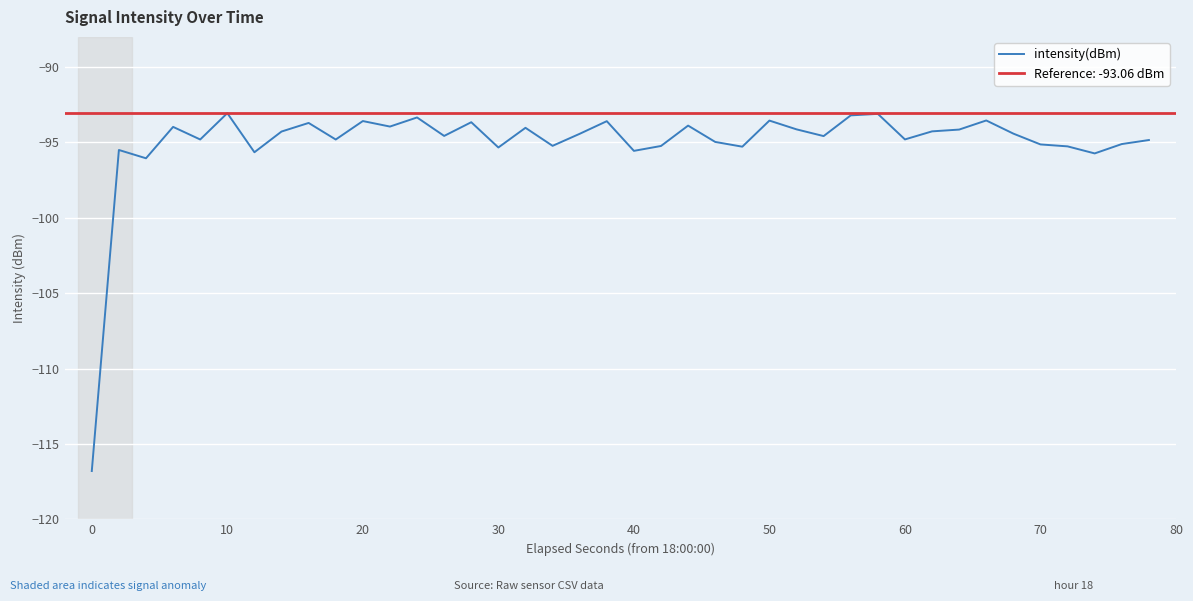

Reading right to left, what are all the values shown in this chart?

-94.8	-95.1	-95.7	-95.3	-95.1	-94.4	-93.5	-94.1	-94.3	-94.8	-93.1	-93.2	-94.6	-94.1	-93.6	-95.3	-95.0	-93.9	-95.2	-95.6	-93.6	-94.4	-95.2	-94.0	-95.3	-93.7	-94.6	-93.3	-93.9	-93.6	-94.8	-93.7	-94.3	-95.7	-93.1	-94.8	-94.0	-96.1	-95.5	-116.8